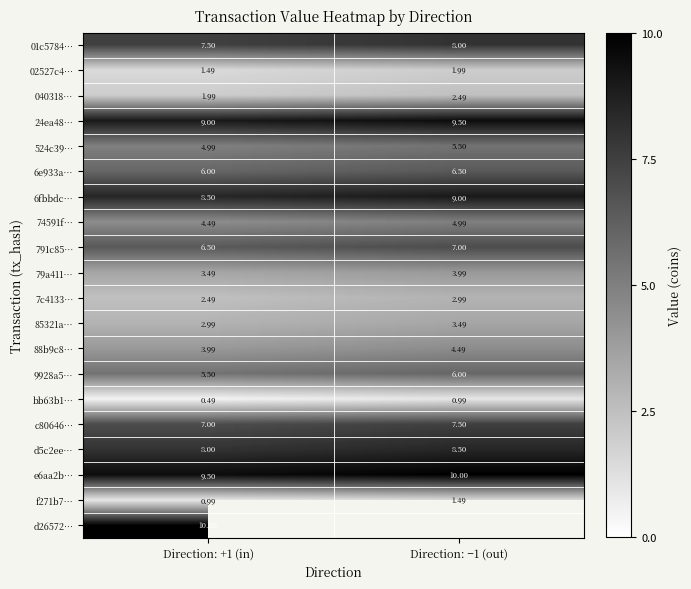

Which label corresponds to the smallest value in the chart?

Direction: +1 (in)